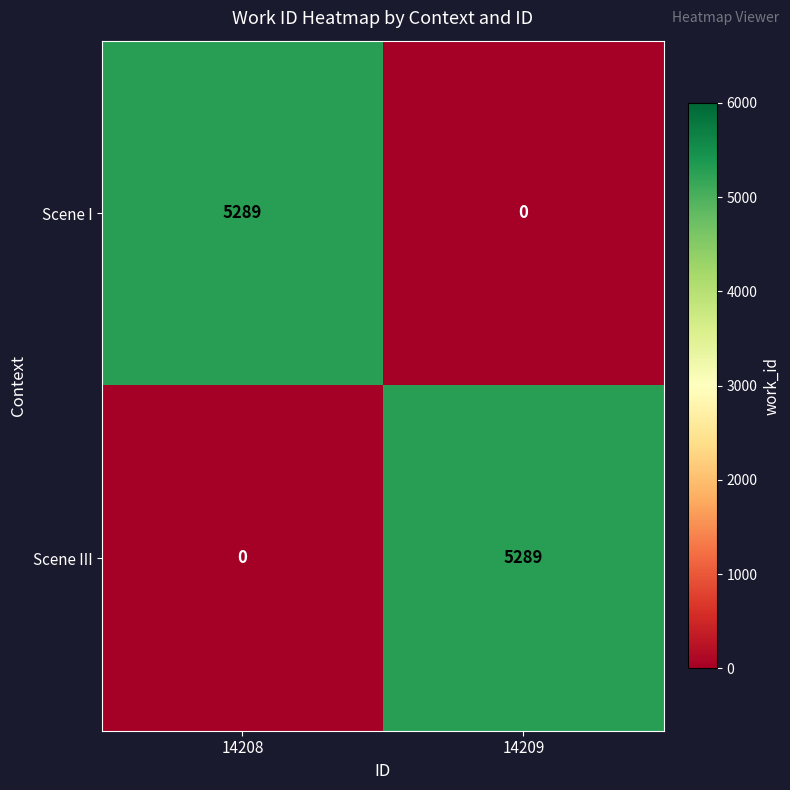

At how many categories does at least one series exceed 1062?

2